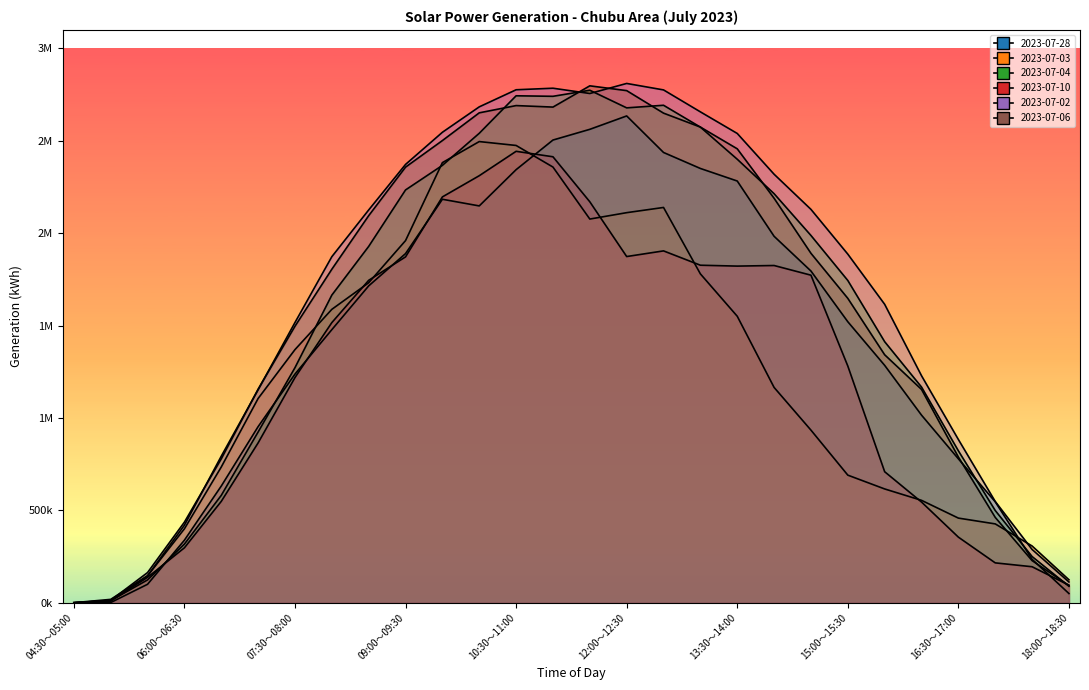

How many categories are shown in the chart?

28